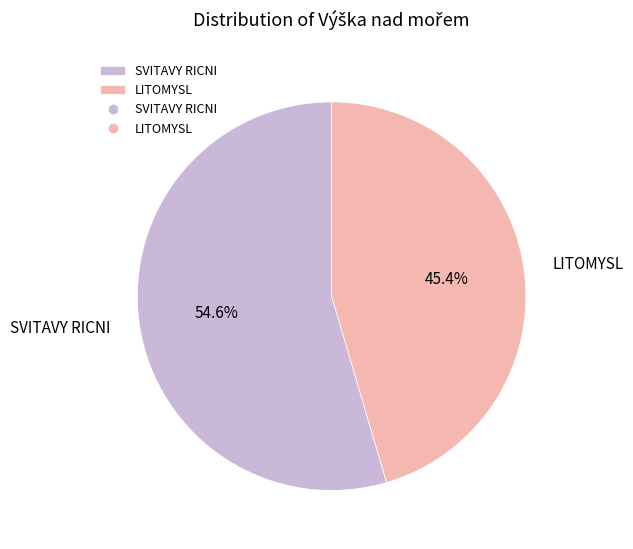

Is LITOMYSL the majority of the pie?

No